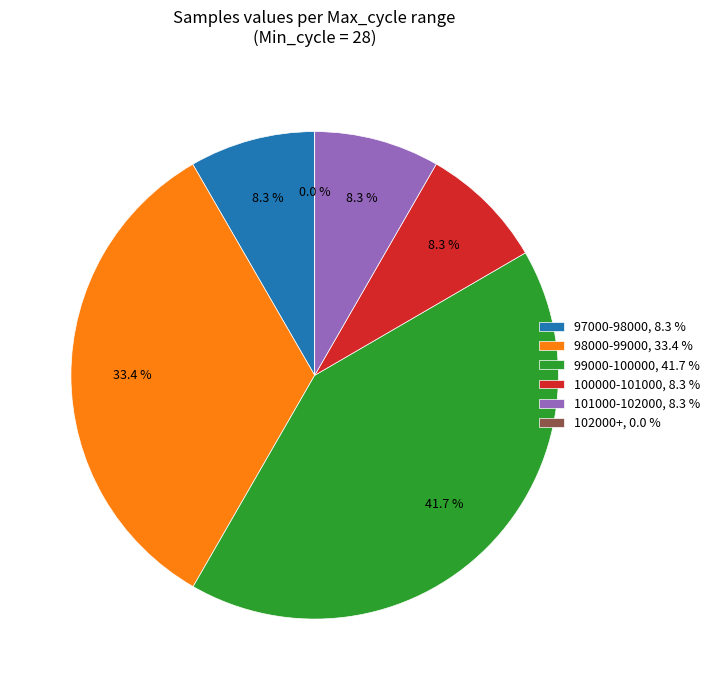

What portion of the pie excludes 28-98400?

91.7%